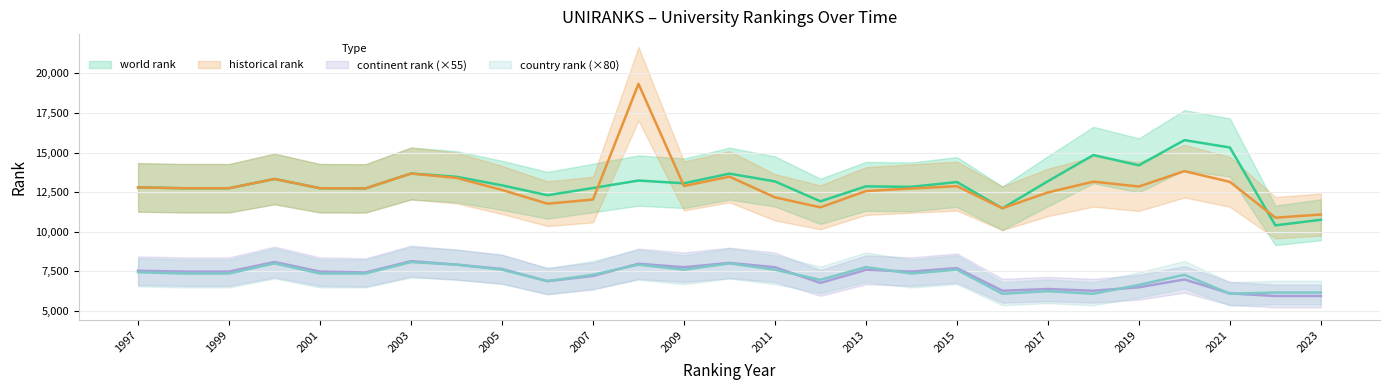

The value of country rank at 2023 is 3436.8. True or false?

False